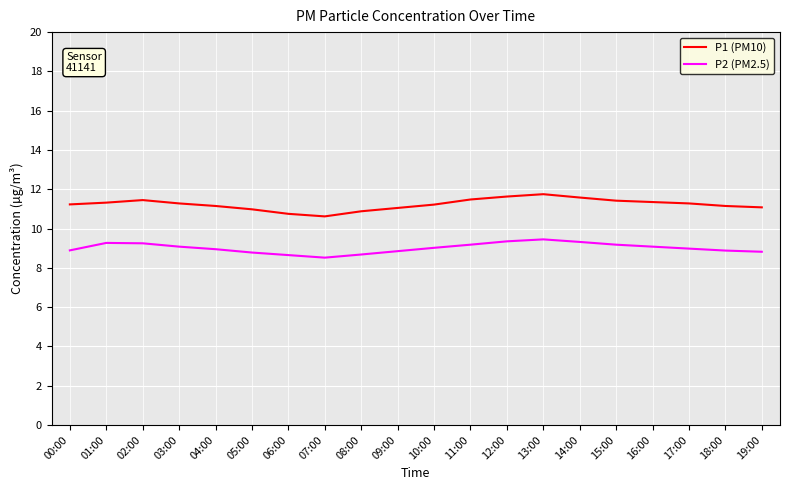

What position from the right is 05:00?

15